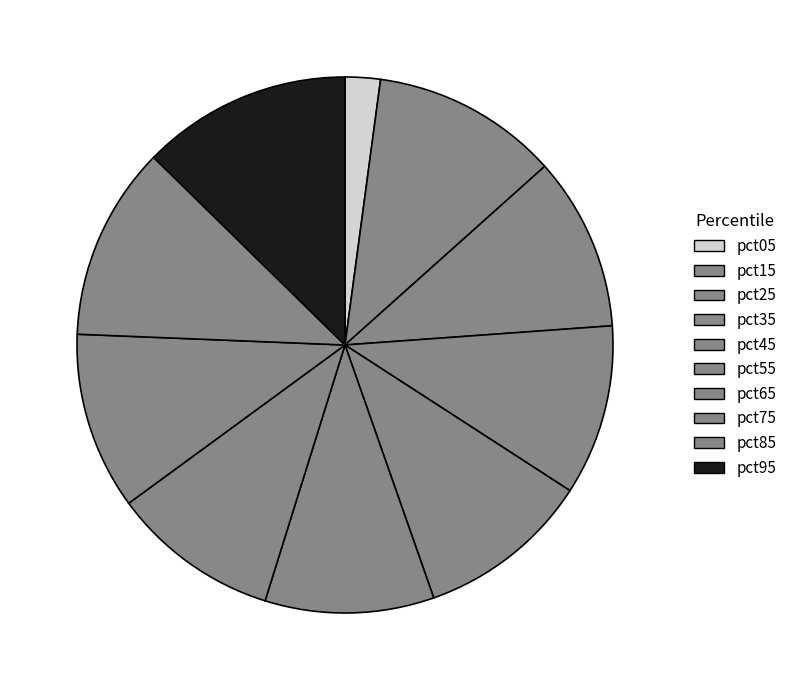

Which category has the smallest portion of the pie?

pct05